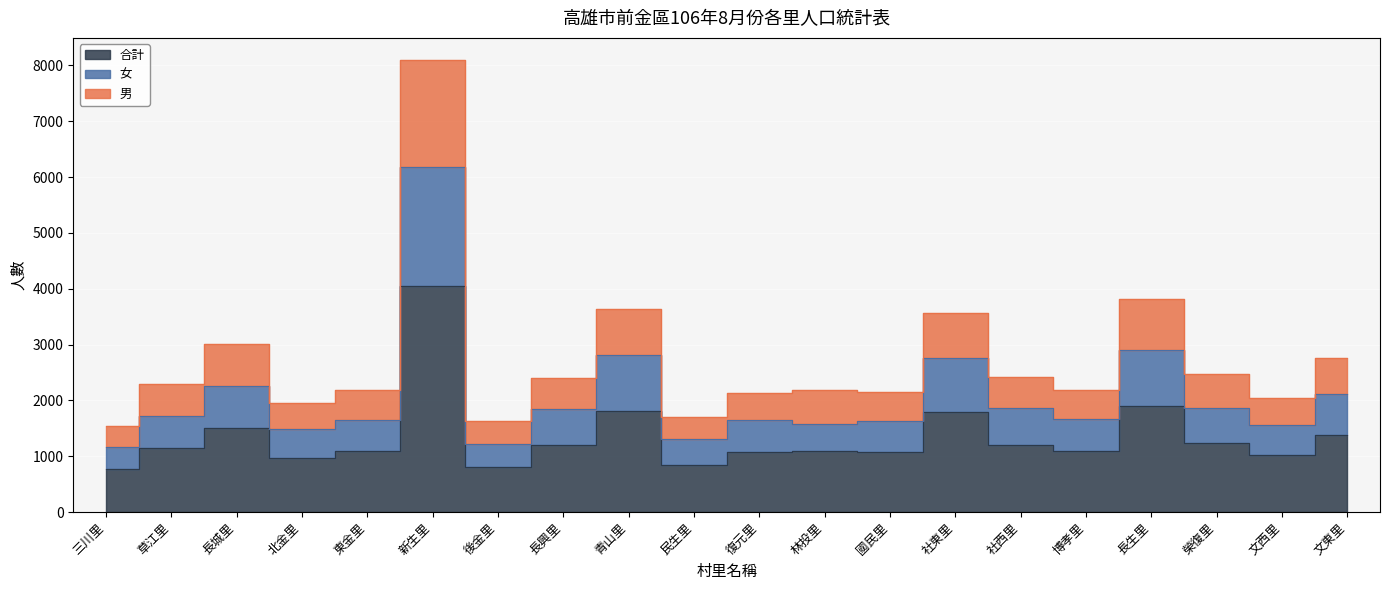

True or false: 男 and 合計 cross at least once.

False